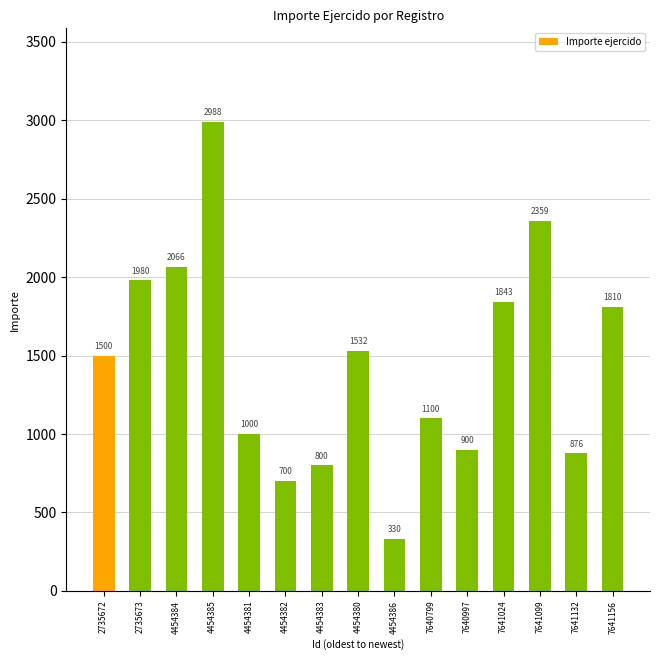

Are the bars horizontal?

No